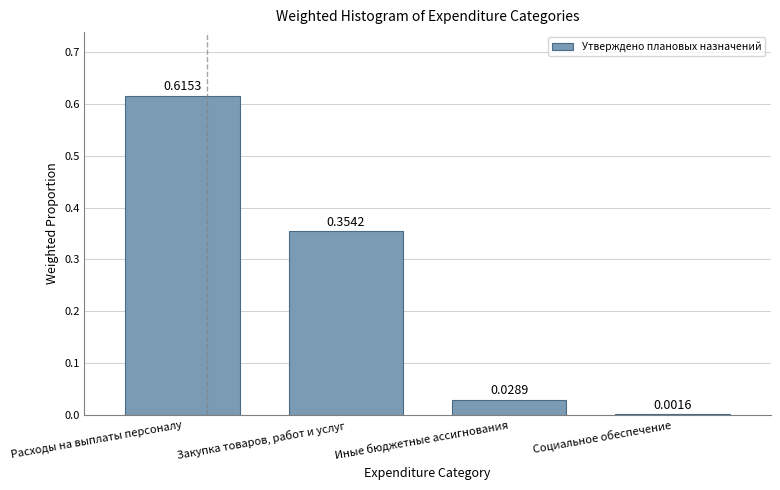

How many distinct data groups are displayed?

1